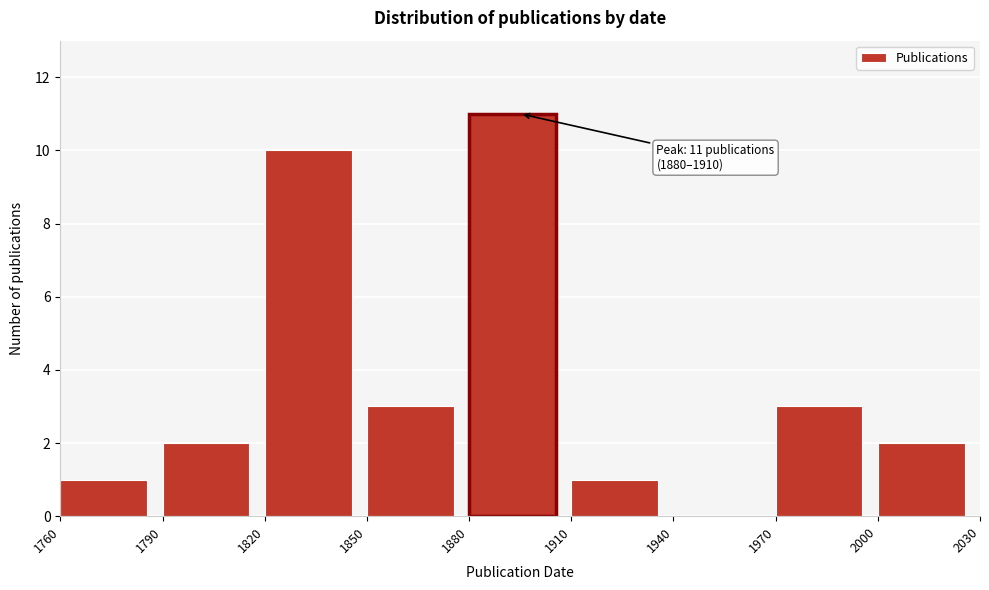

Which range on the x-axis has the tallest bar?

1880 to 1910